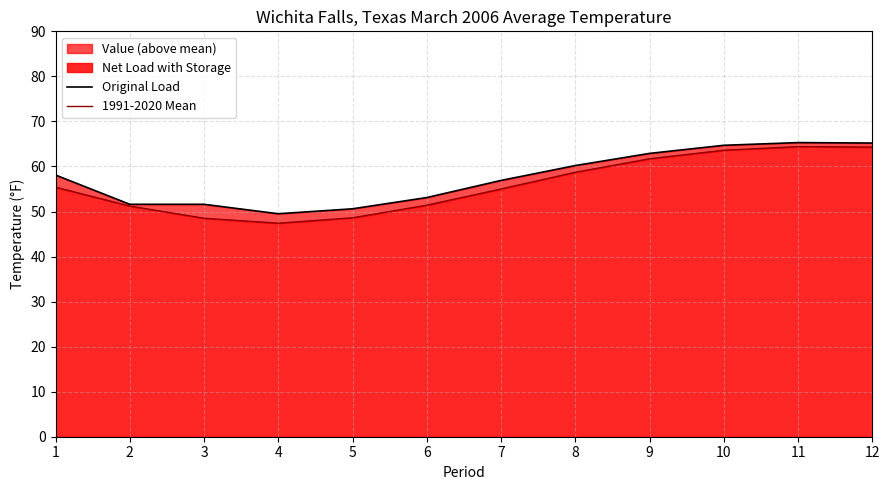

At which label is 1991-2020 Mean closest to 55?

7